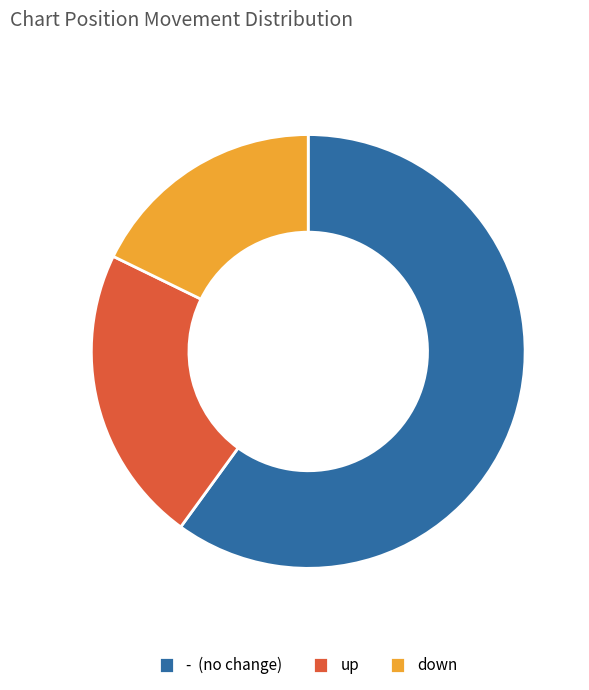

Is the sum of up and - (no change) greater than half?

Yes